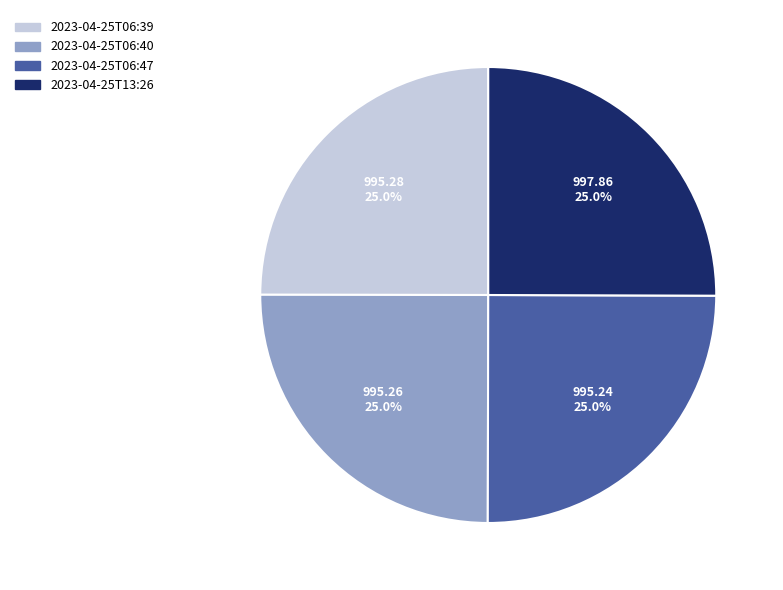

Is there any slice that represents more than half of the pie?

No